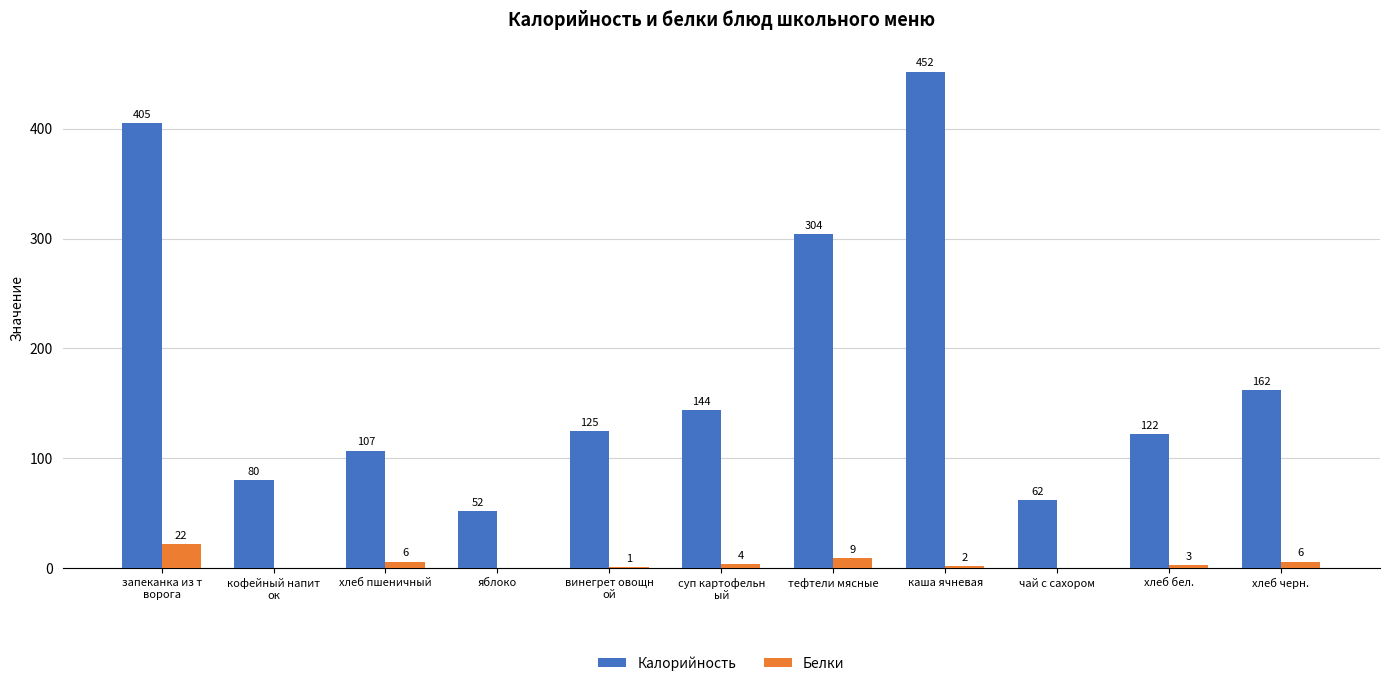

Which series changed the most between яблоко and тефтели мясные?

Калорийность